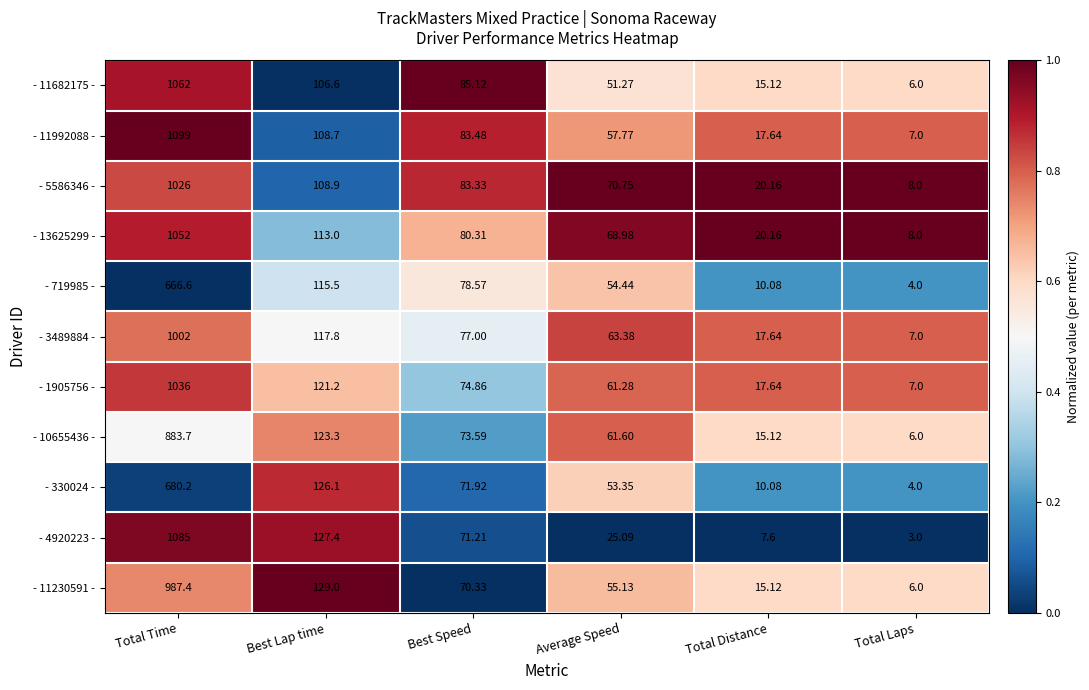

At which category is the sum across all series the highest?

Total Time